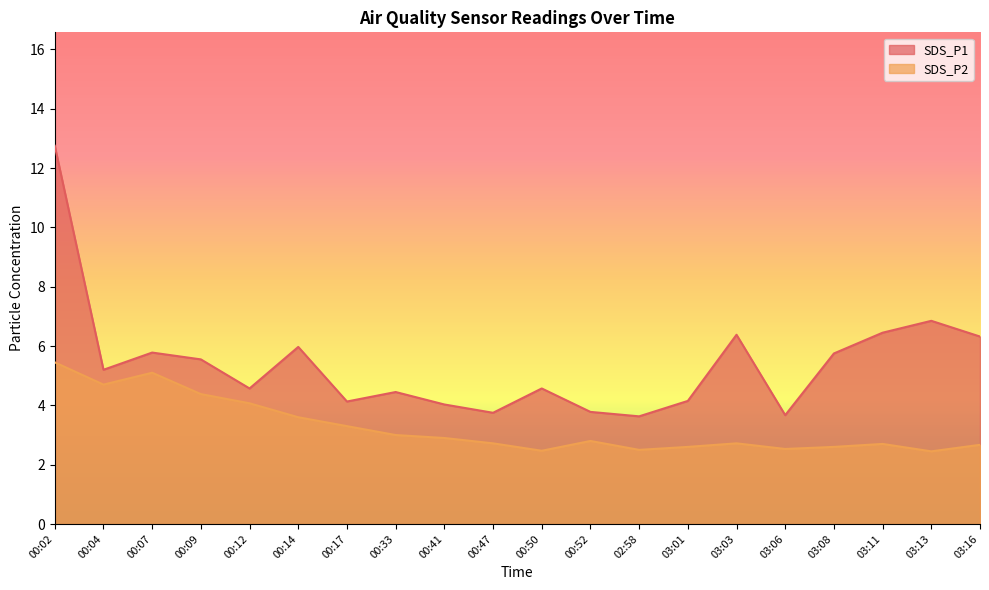

Which series has the largest total across all categories?

SDS_P1